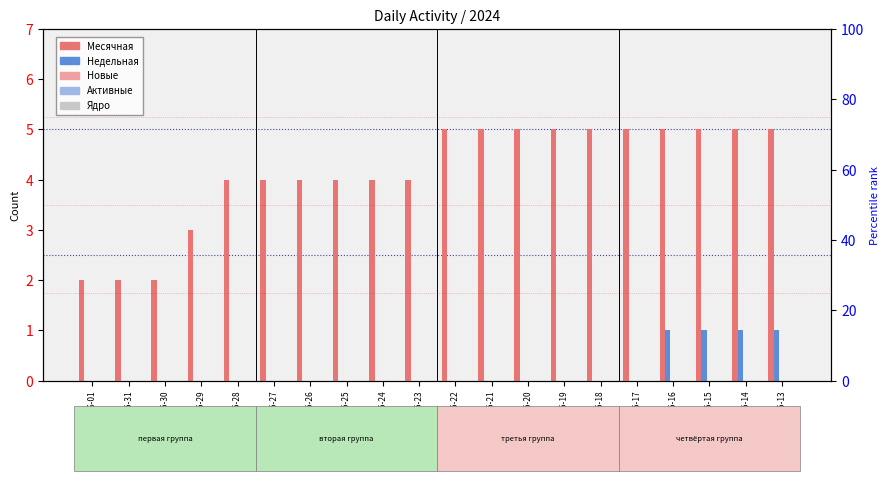

Between 2024-05-18 and 2024-05-28, which is larger?

2024-05-18